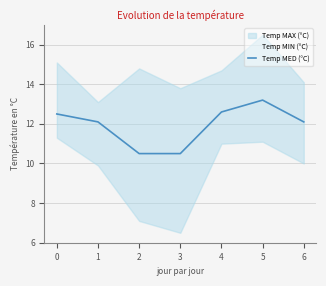

Count the number of categories in the chart.

7